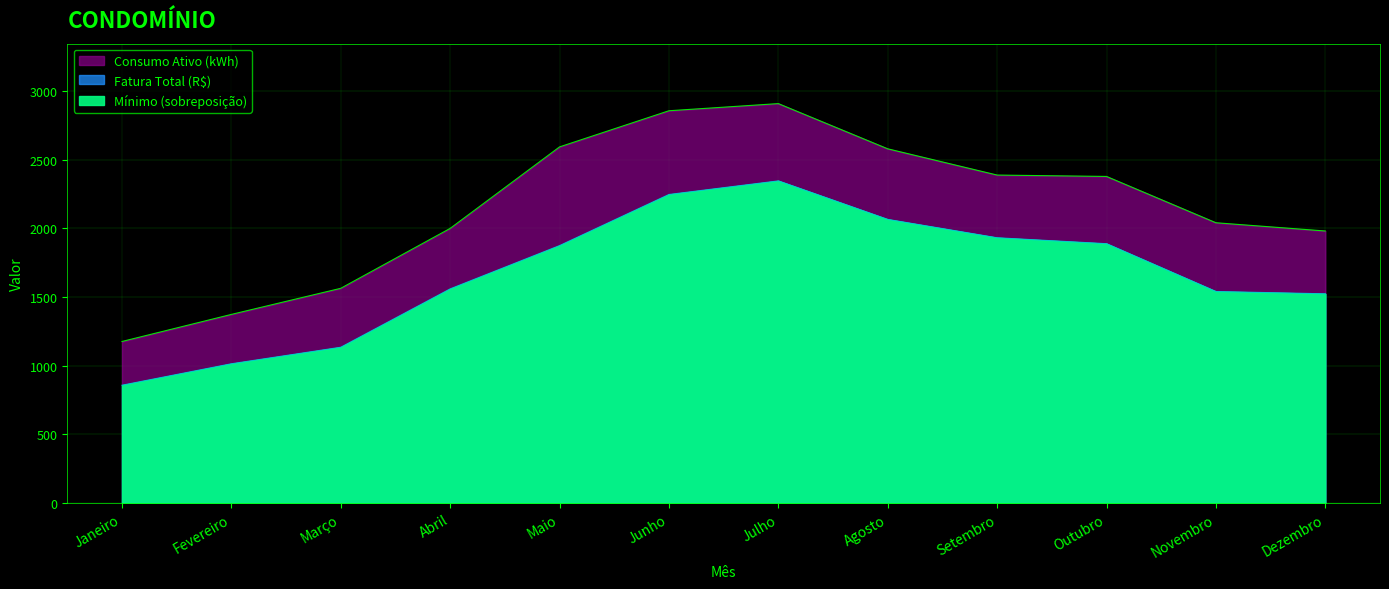

At which category is the sum across all series the highest?

Julho